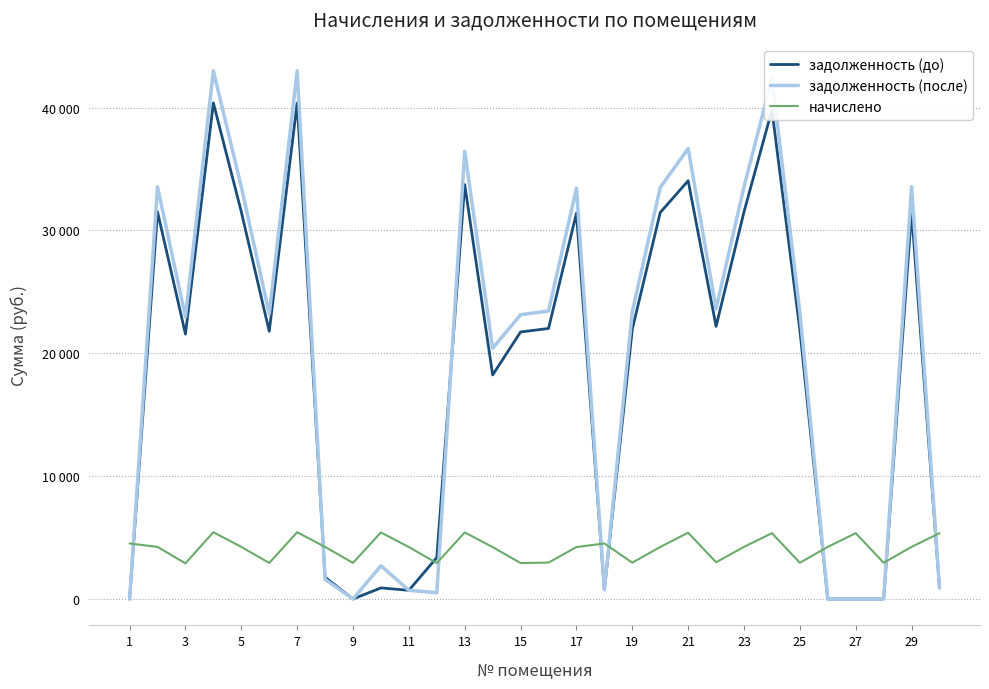

What is the average value of the задолженность (после) series?

19776.7